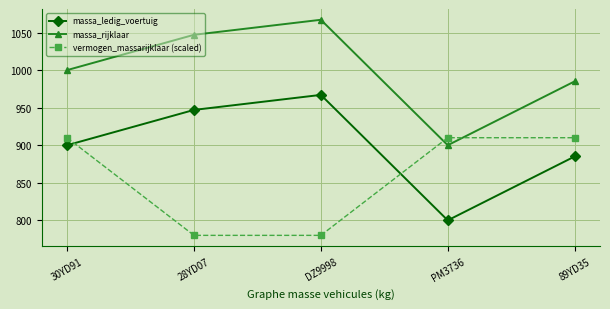

The value of massa_ledig_voertuig at 89YD35 is 242.0. True or false?

False